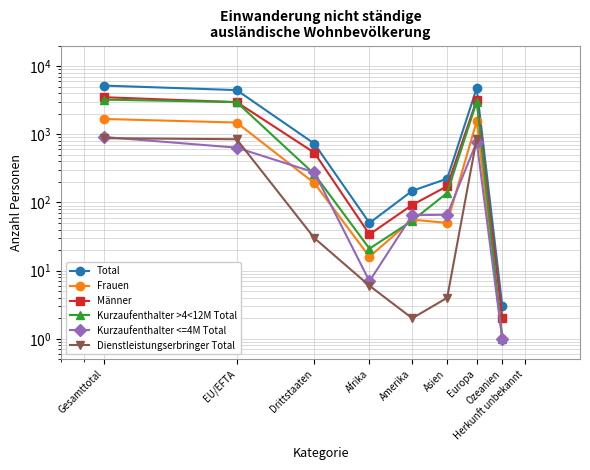

What is the difference between the highest and lowest values at Afrika?

44.0